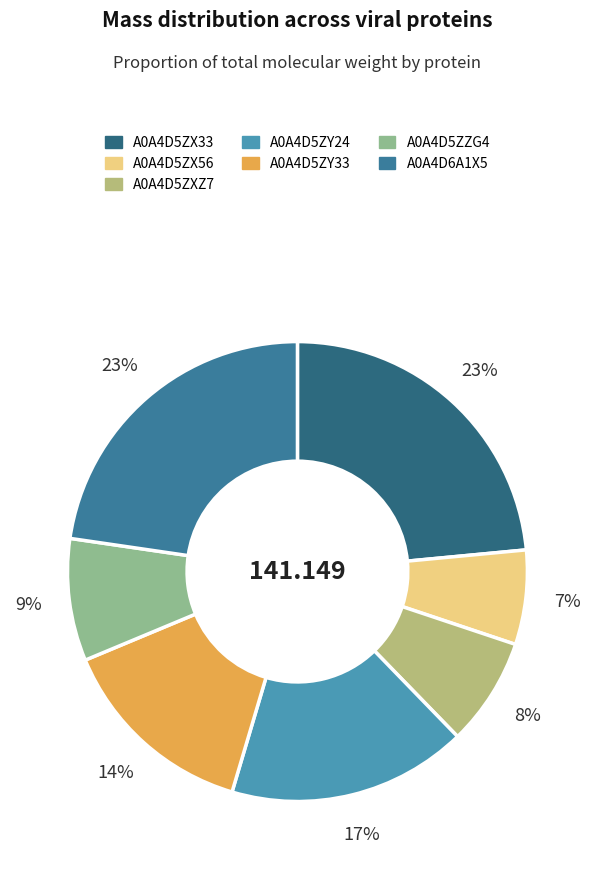

How many segments does this pie chart have?

7